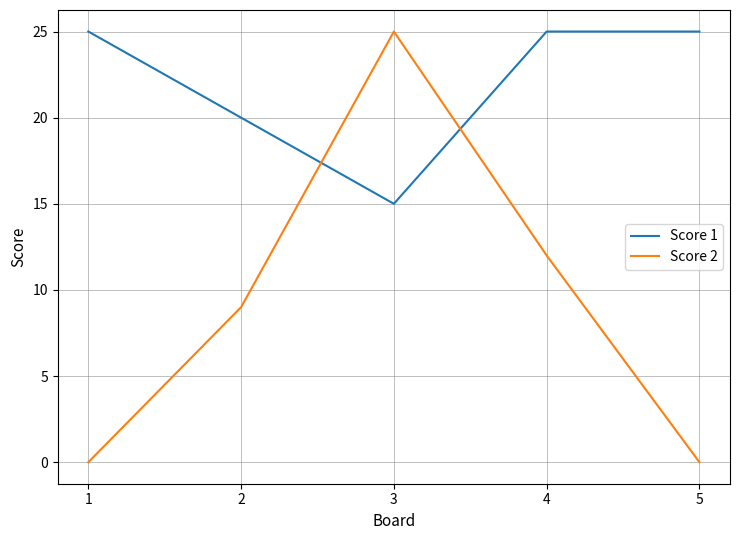

At how many categories does at least one series exceed 7?

5